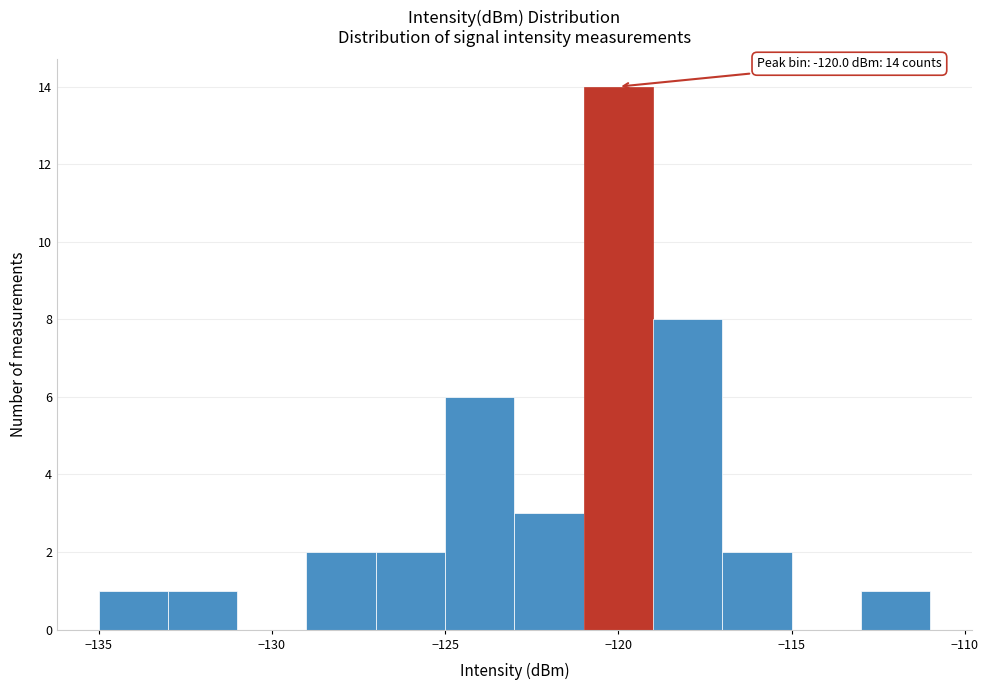

Which range on the x-axis has the tallest bar?

-121 to -119